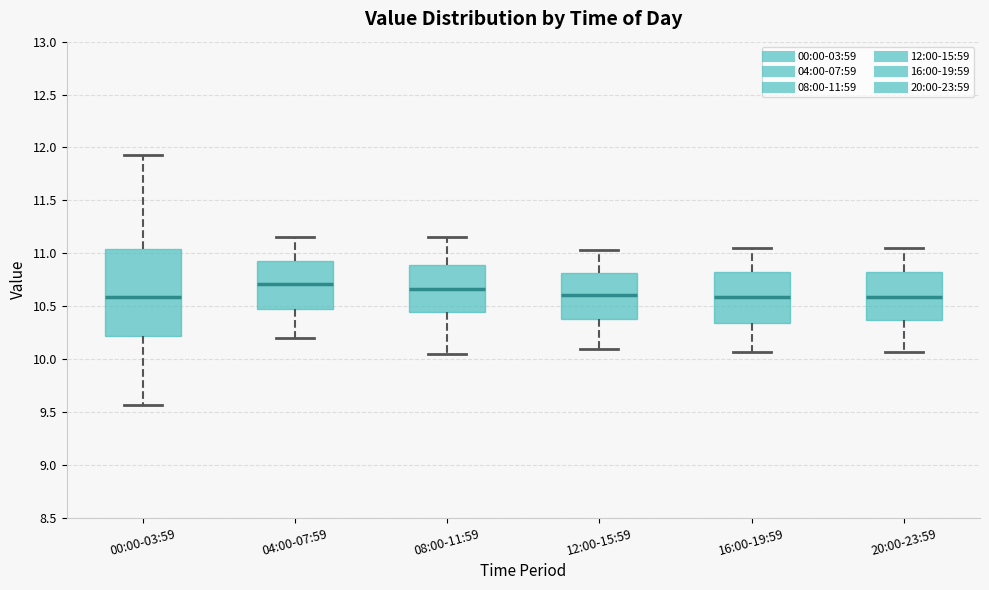

Reading left to right, read every box against the y-axis: the position of its median line, the range the box covers, and the ends of its whiskers. The values are not printed on the chart, so give them approximately, as read against the axis.

00:00-03:59: median 10.60, box 10.20 to 11.05, whiskers 9.55 to 11.95
04:00-07:59: median 10.70, box 10.45 to 10.90, whiskers 10.20 to 11.15
08:00-11:59: median 10.65, box 10.45 to 10.90, whiskers 10.05 to 11.15
12:00-15:59: median 10.60, box 10.40 to 10.80, whiskers 10.10 to 11.05
16:00-19:59: median 10.60, box 10.35 to 10.80, whiskers 10.05 to 11.05
20:00-23:59: median 10.60, box 10.35 to 10.80, whiskers 10.05 to 11.05